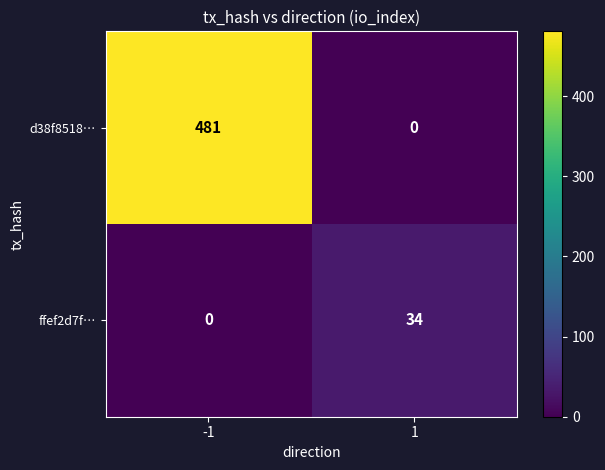

What is the greatest value displayed?

481